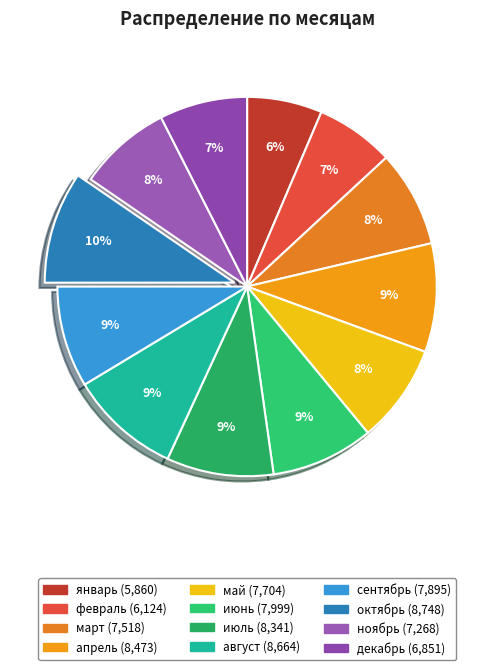

How many segments does this pie chart have?

12